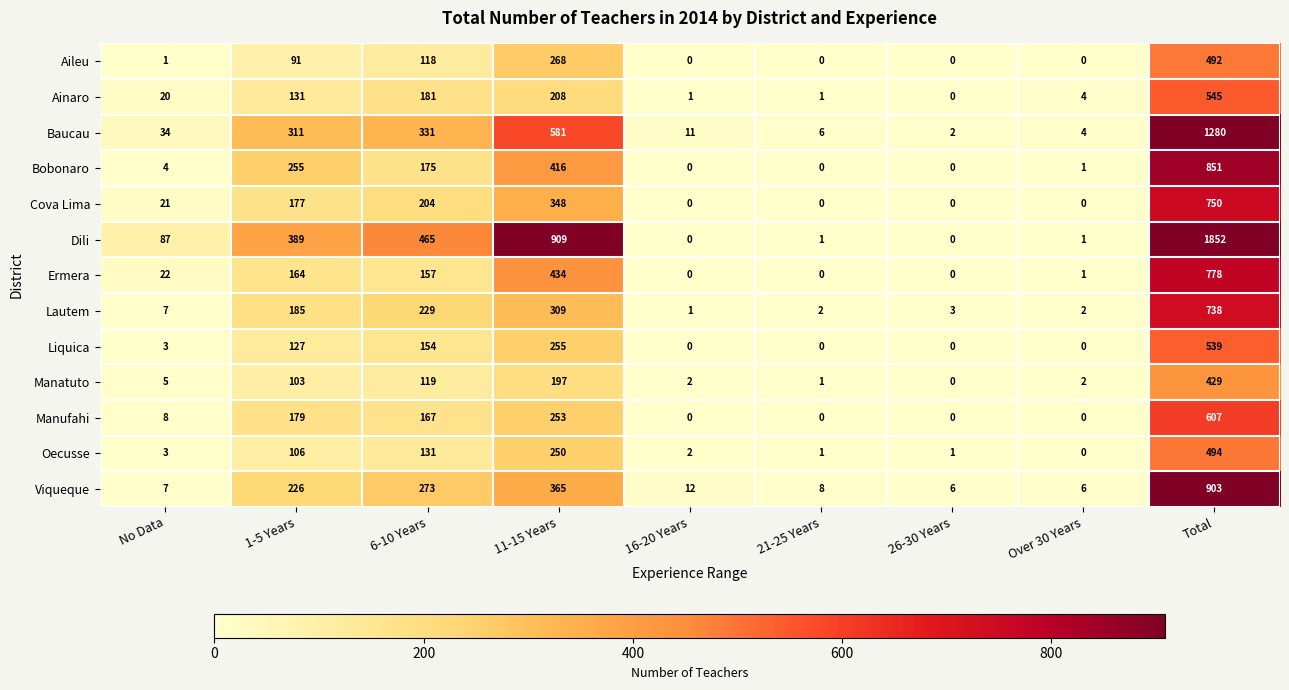

Which category has the highest value across all series?

Total